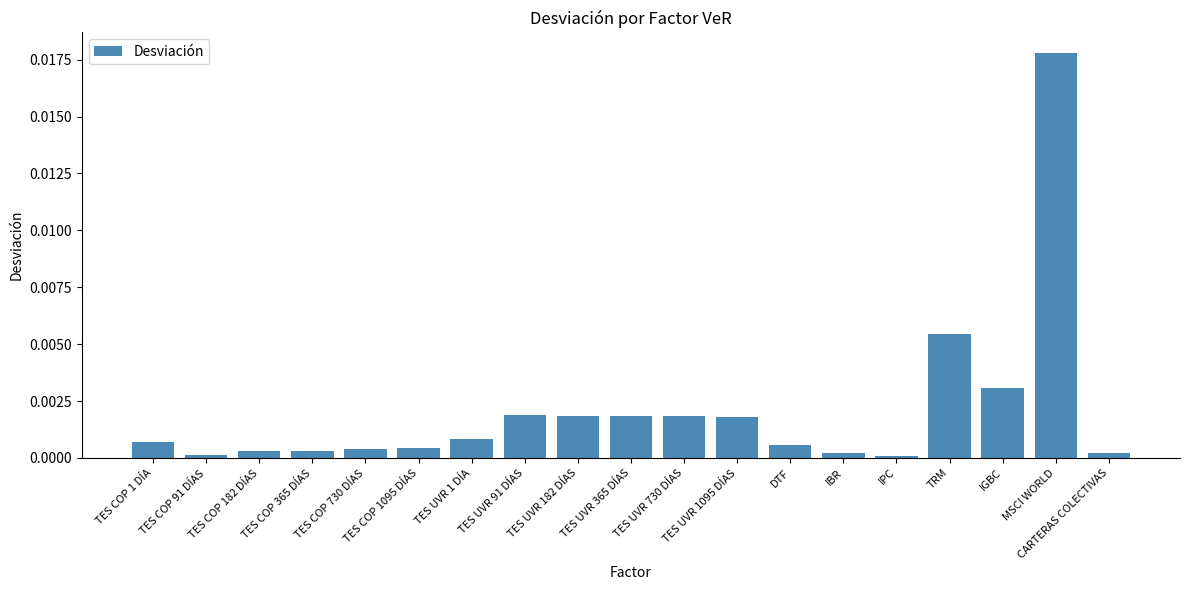

The chart shows a value of 0.0 at TES COP 182 DÍAS. True or false?

True